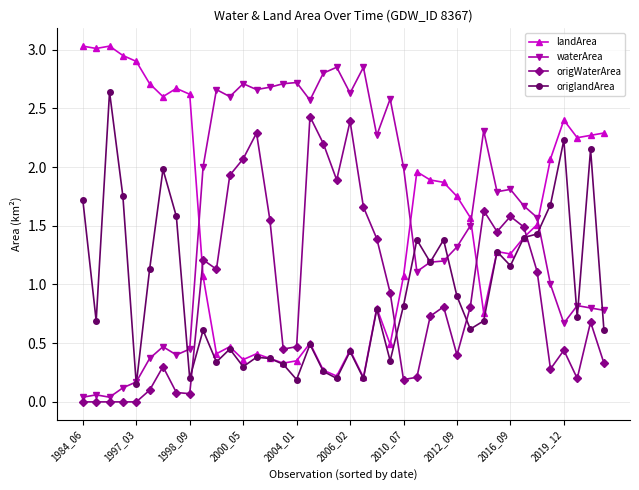

True or false: waterArea has more than 0 points higher than both neighbors.

True